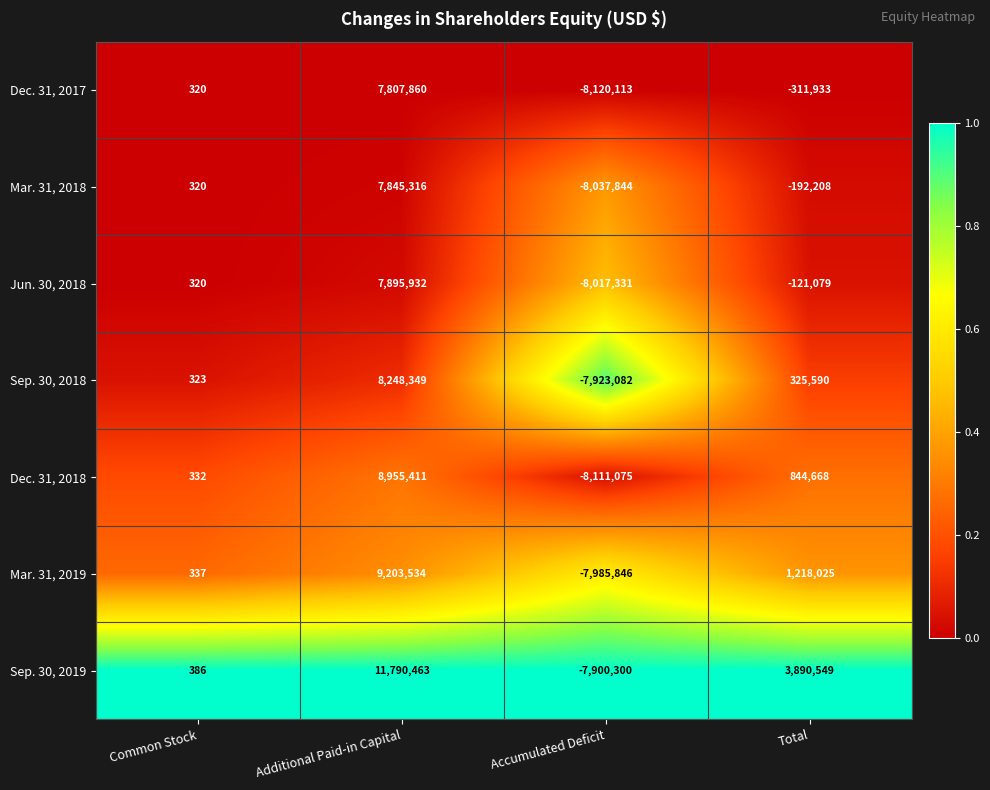

Reading right to left, transcribe all the data shown in this chart.

Dec. 31, 2017: Total=-311933	Accumulated Deficit=-8120113	Additional Paid-in Capital=7807860	Common Stock=320
Mar. 31, 2018: Total=-192208	Accumulated Deficit=-8037844	Additional Paid-in Capital=7845316	Common Stock=320
Jun. 30, 2018: Total=-121079	Accumulated Deficit=-8017331	Additional Paid-in Capital=7895932	Common Stock=320
Sep. 30, 2018: Total=325590	Accumulated Deficit=-7923082	Additional Paid-in Capital=8248349	Common Stock=323
Dec. 31, 2018: Total=844668	Accumulated Deficit=-8111075	Additional Paid-in Capital=8955411	Common Stock=332
Mar. 31, 2019: Total=1218025	Accumulated Deficit=-7985846	Additional Paid-in Capital=9203534	Common Stock=337
Sep. 30, 2019: Total=3890549	Accumulated Deficit=-7900300	Additional Paid-in Capital=11790463	Common Stock=386